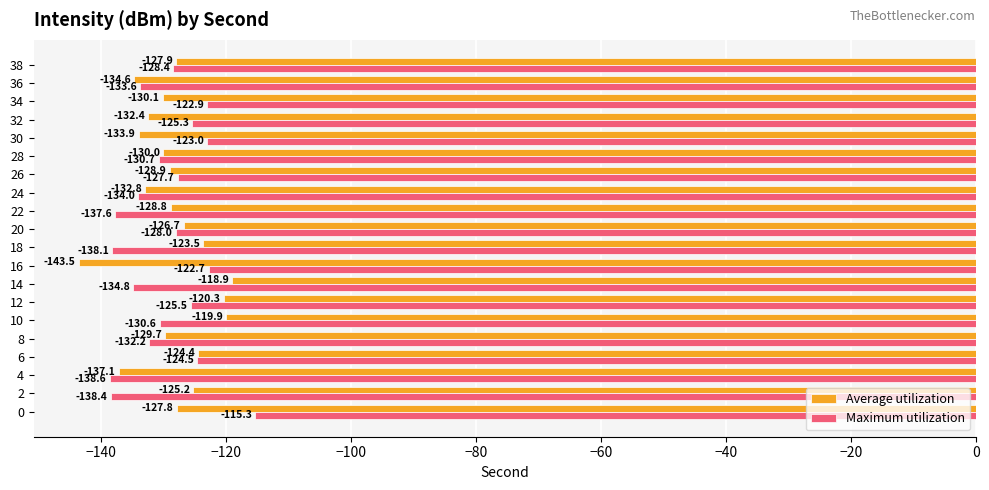

Rank the series at 14 from lowest to highest value.

Maximum utilization, Average utilization